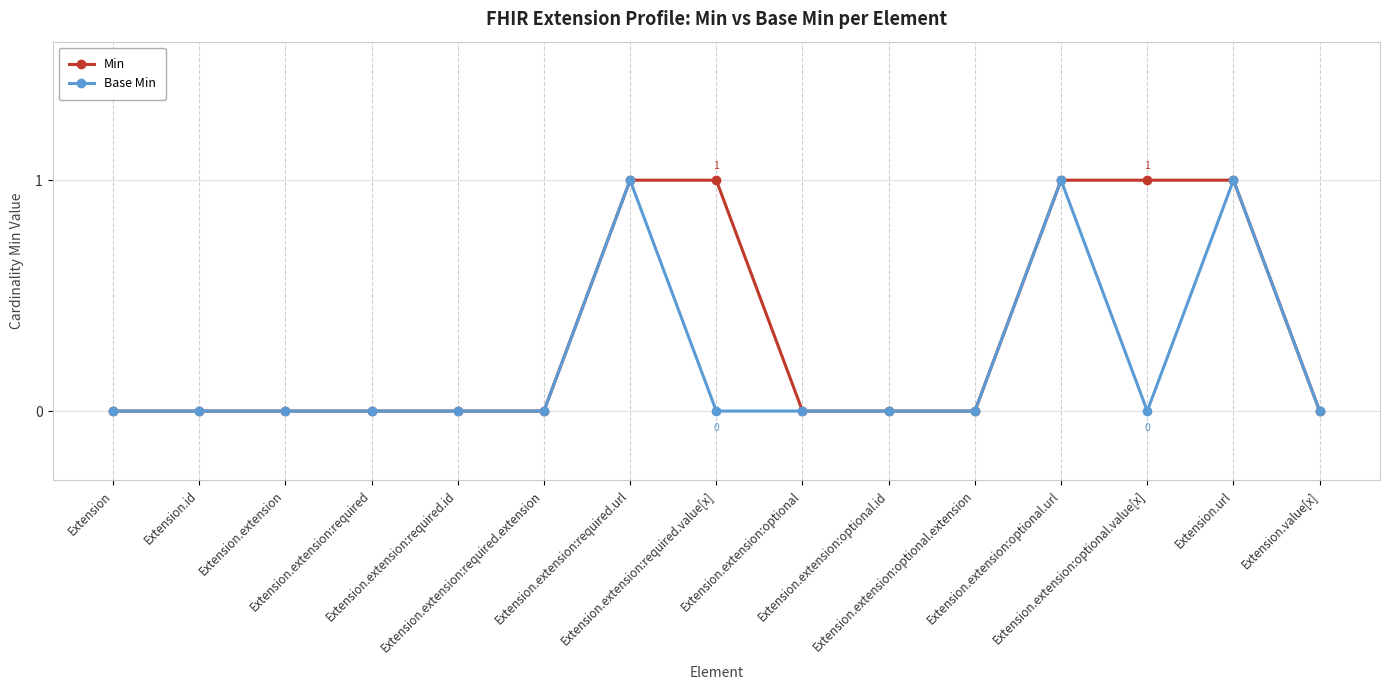

Is this an area chart (filled region under the line)?

No